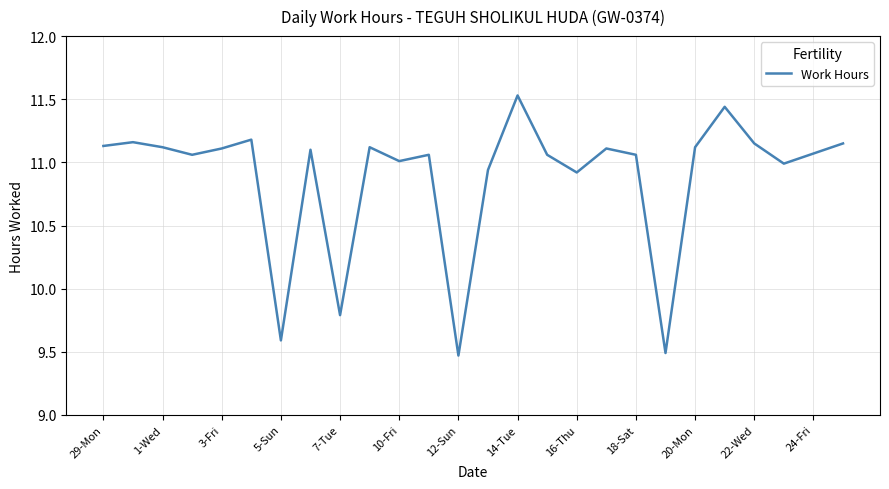

What is the minimum value shown in the chart?

9.5